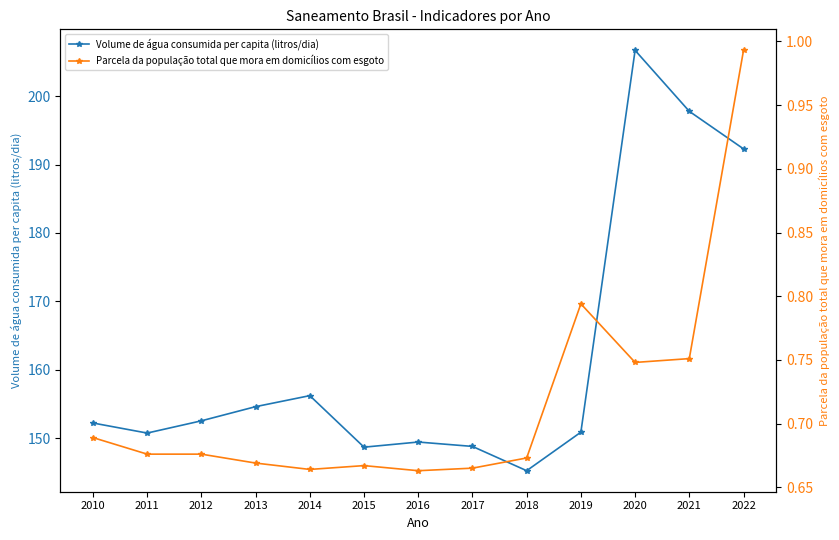

What value does the Volume de água consumida per capita (litros/dia) series have at 2021?

197.8